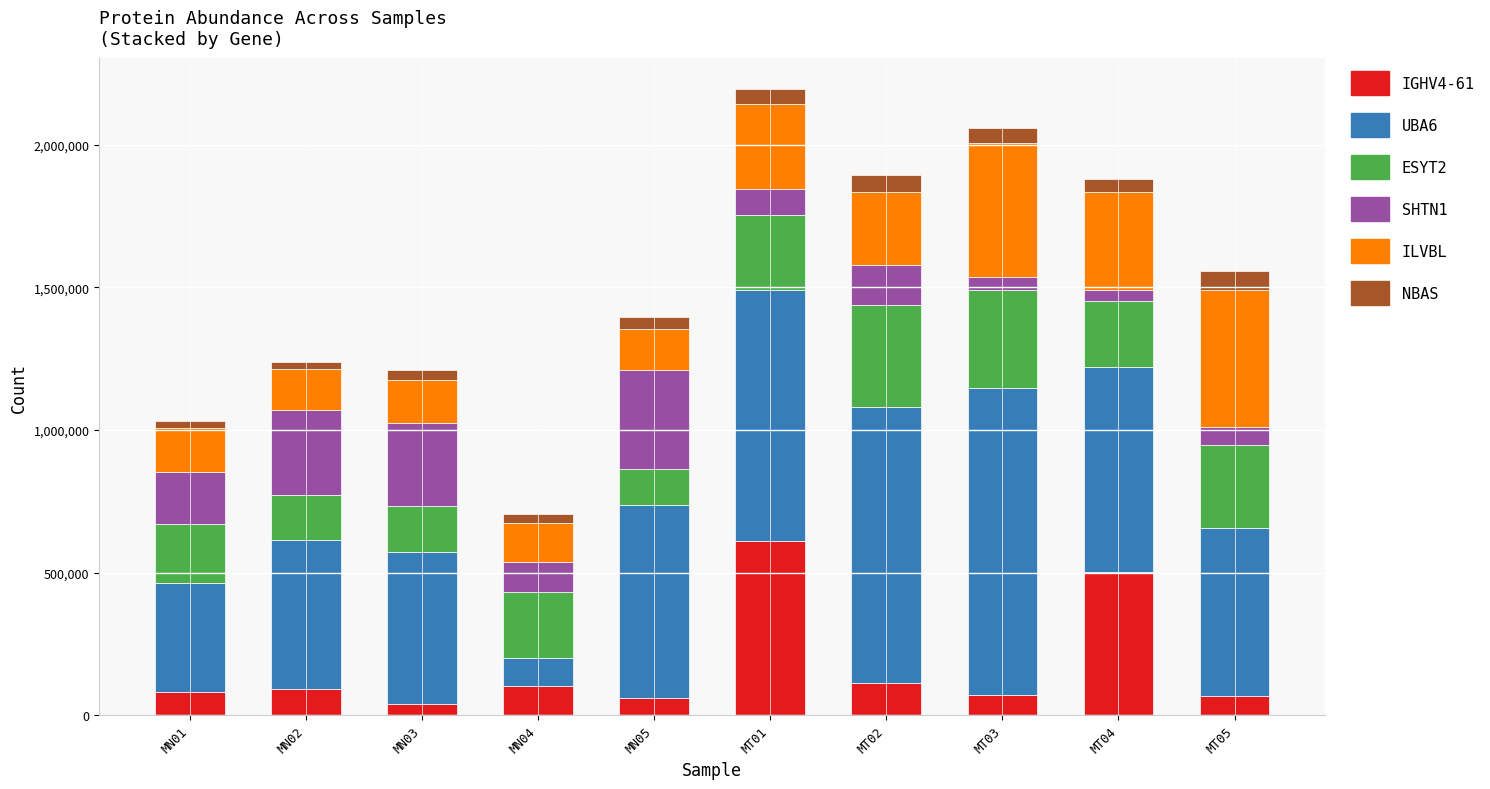

Which category has the highest value in the IGHV4-61 series?

MT01